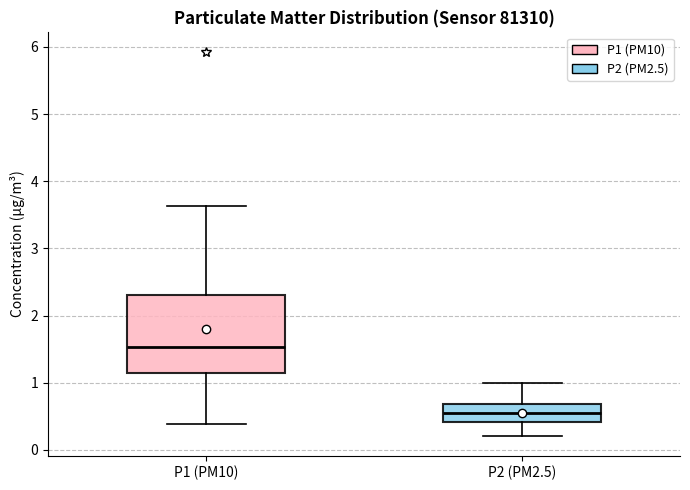

Which box is the tallest, from its lower edge to its upper edge?

P1 (PM10)